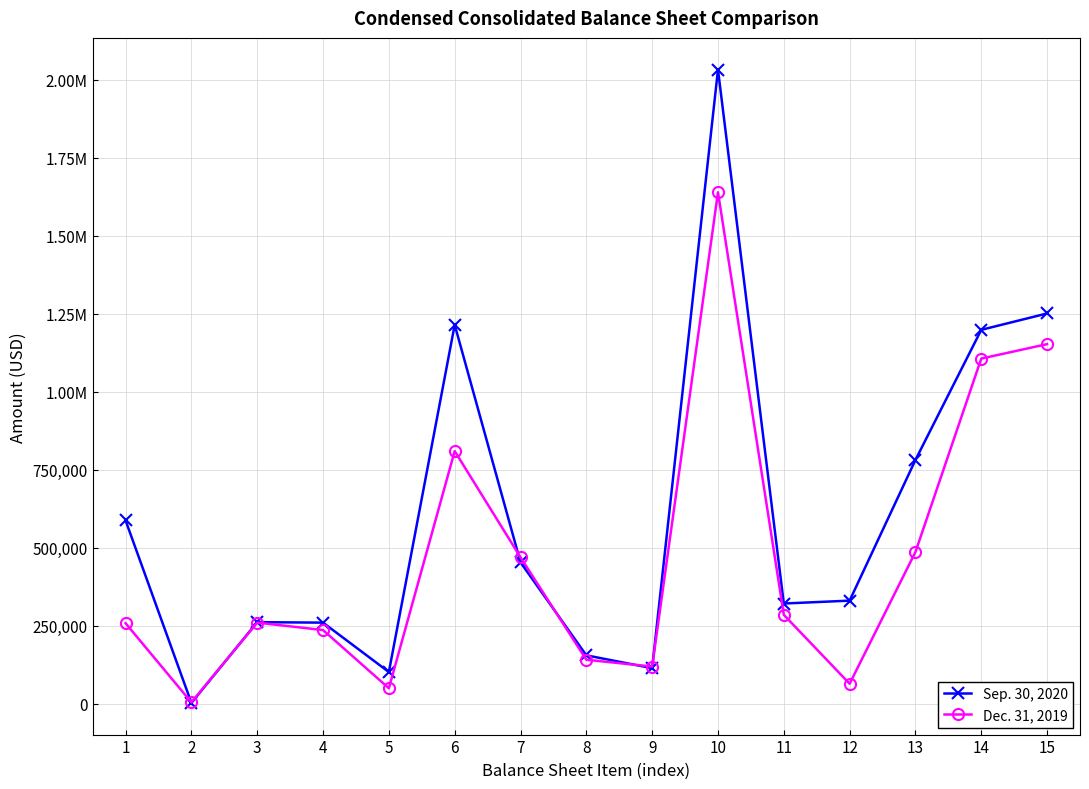

Rank the series by their maximum value, from lowest to highest.

Dec. 31, 2019, Sep. 30, 2020